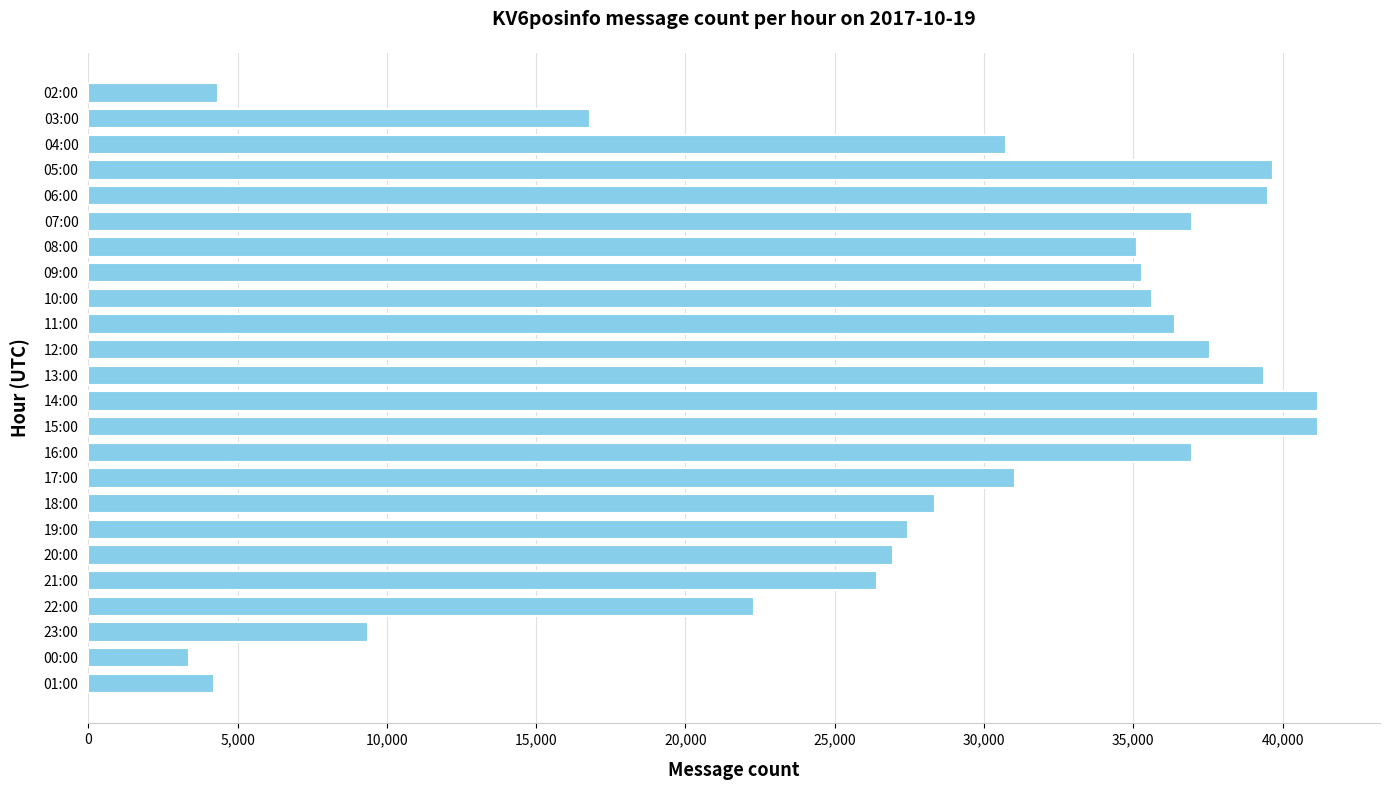

The chart shows a value of 27442 at 19:00. True or false?

True